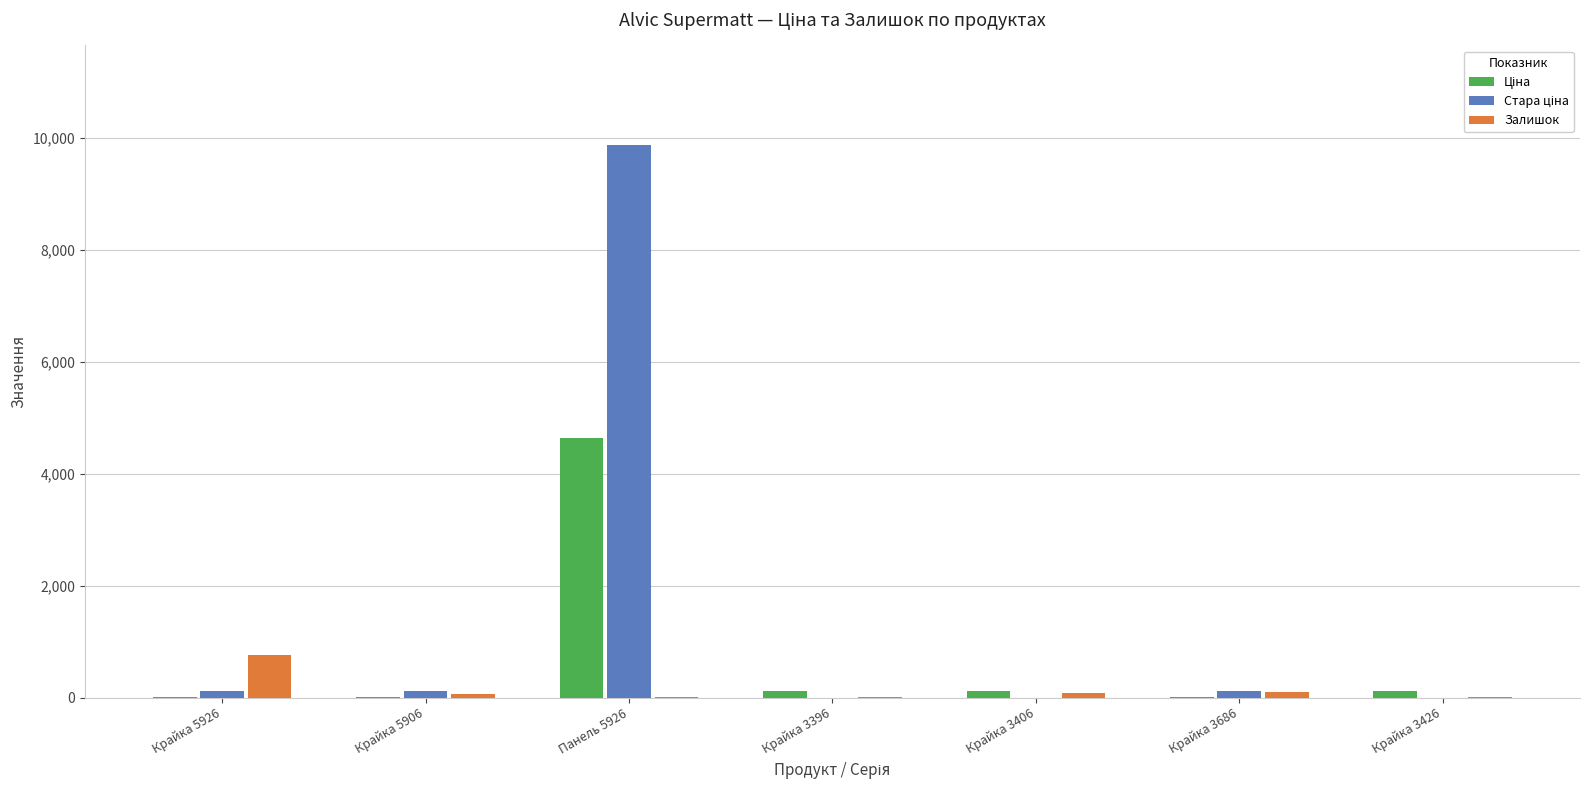

Is it true that Залишок equals 87.0 at Крайка 3406?

True